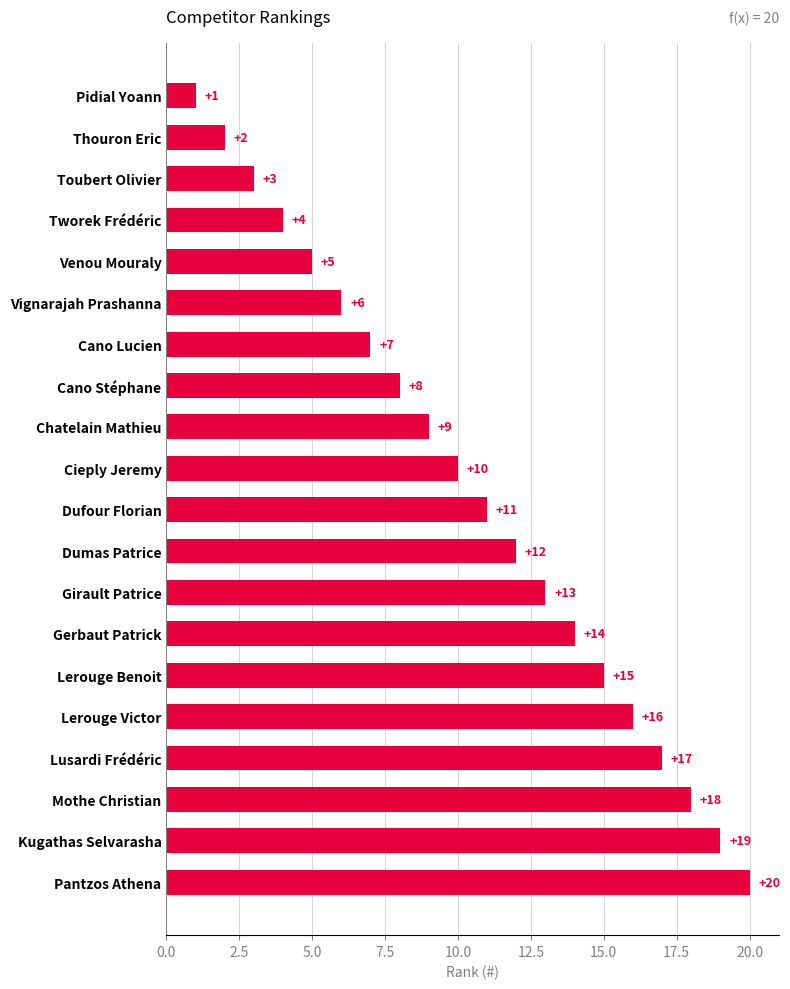

What is the maximum value shown in the chart?

20